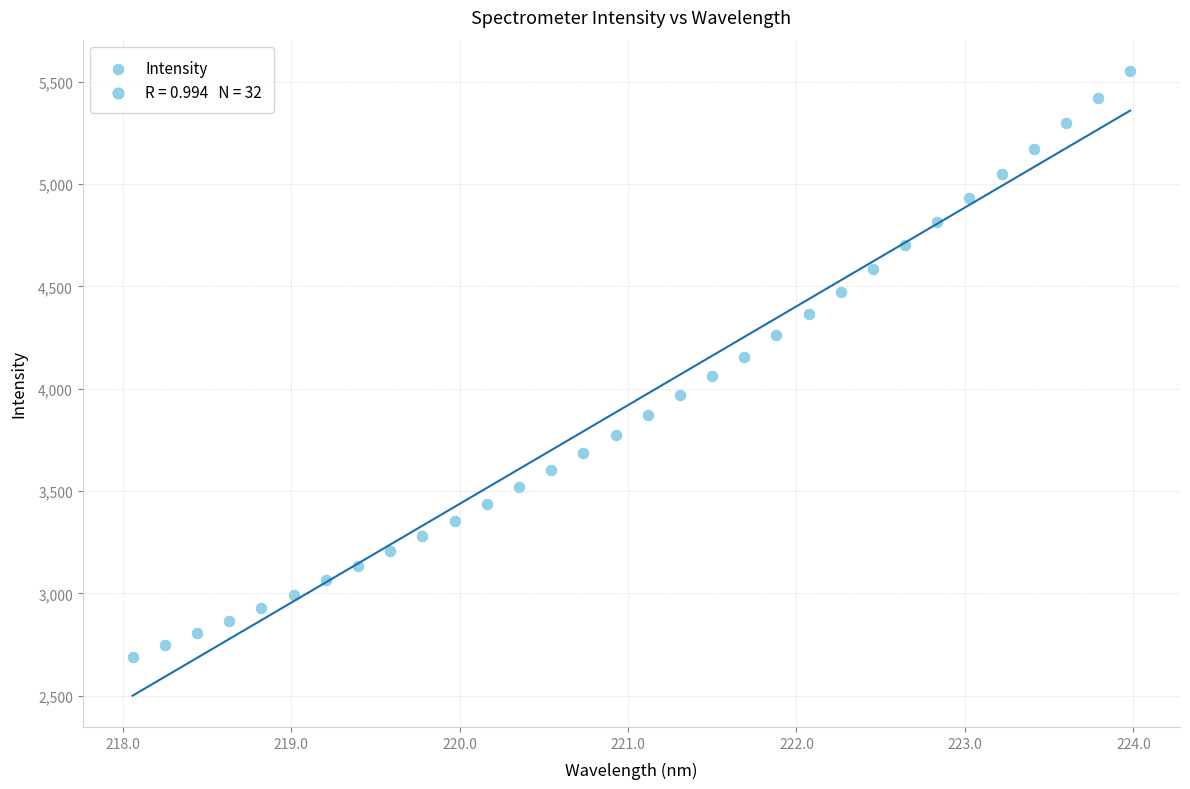

What is the range of X values (max minus min)?

5.9